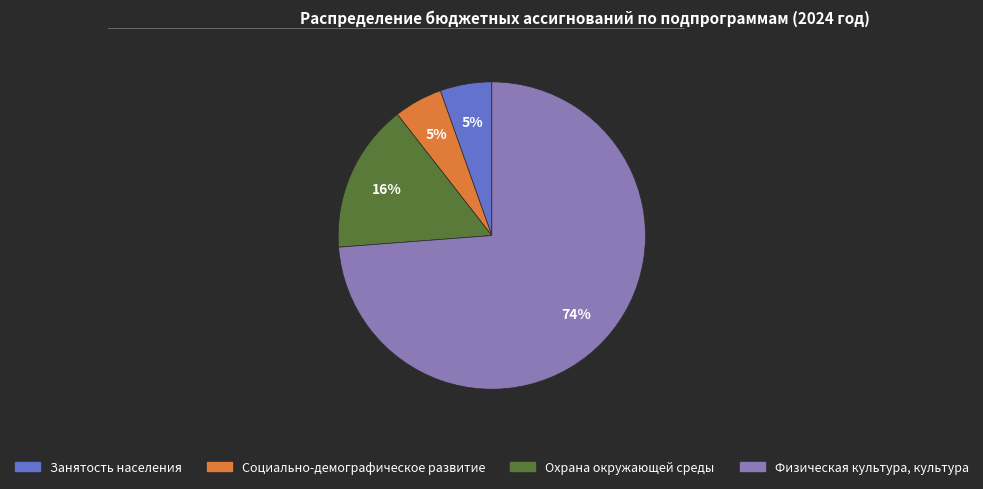

Which slice is the largest?

Физическая культура, культура